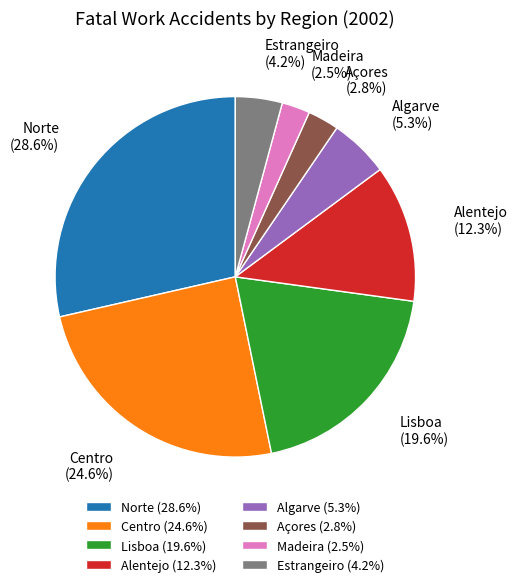

Do Algarve and Norte together represent more than half of the pie?

No